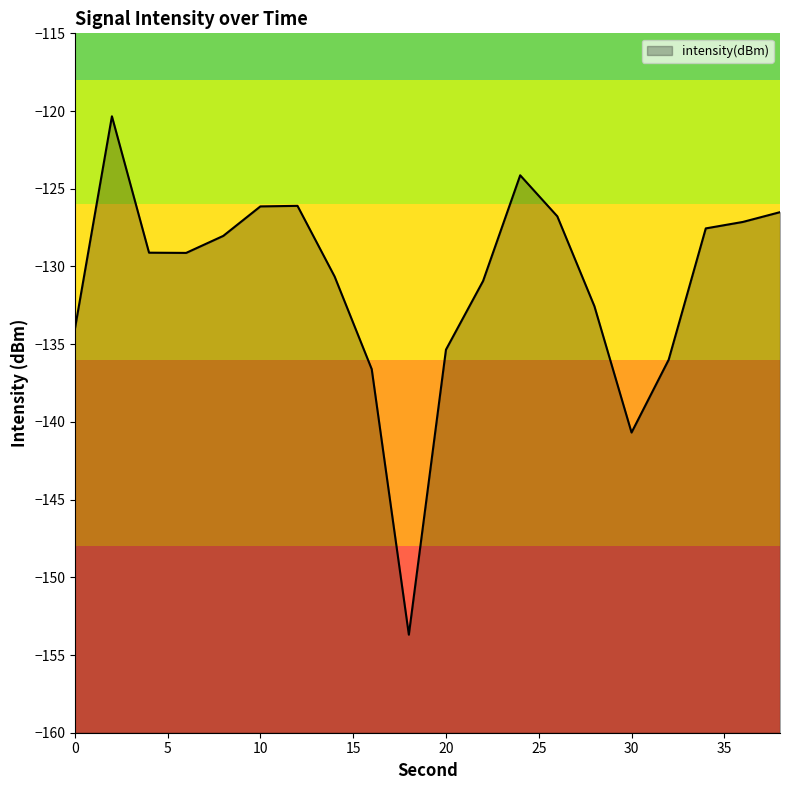

List the labels in order of value, smallest first.

18, 30, 16, 32, 20, 0, 28, 22, 14, 6, 4, 8, 34, 36, 26, 38, 10, 12, 24, 2